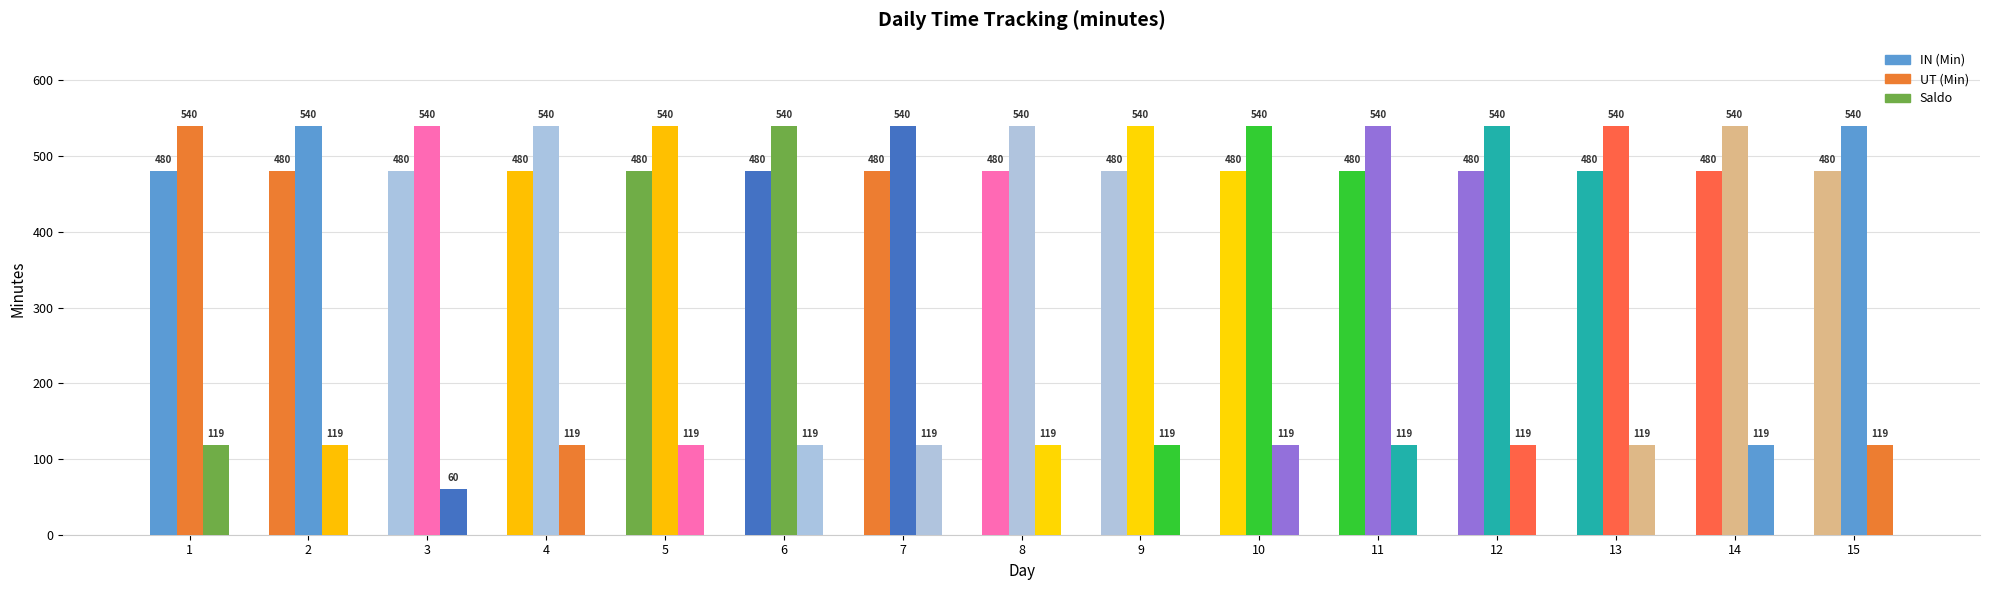

What is the average value of the UT (Min) series?

540